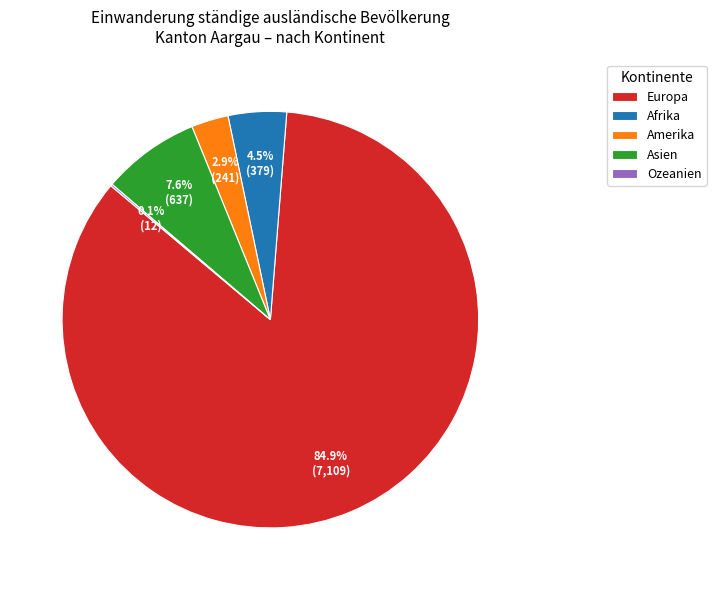

Which has a higher value, Afrika or Asien?

Asien